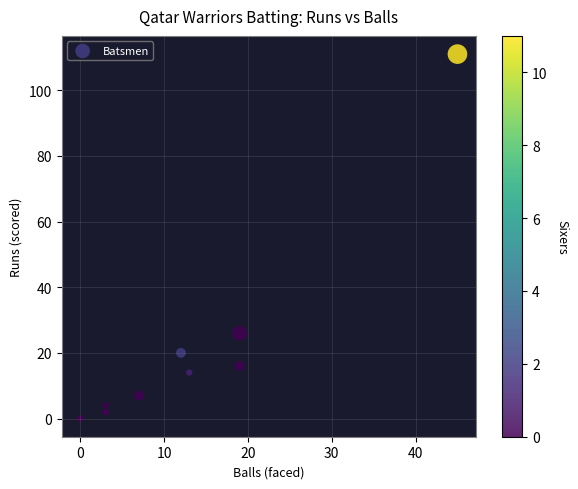

What Y value in the scatter plot is closest to 55?

26